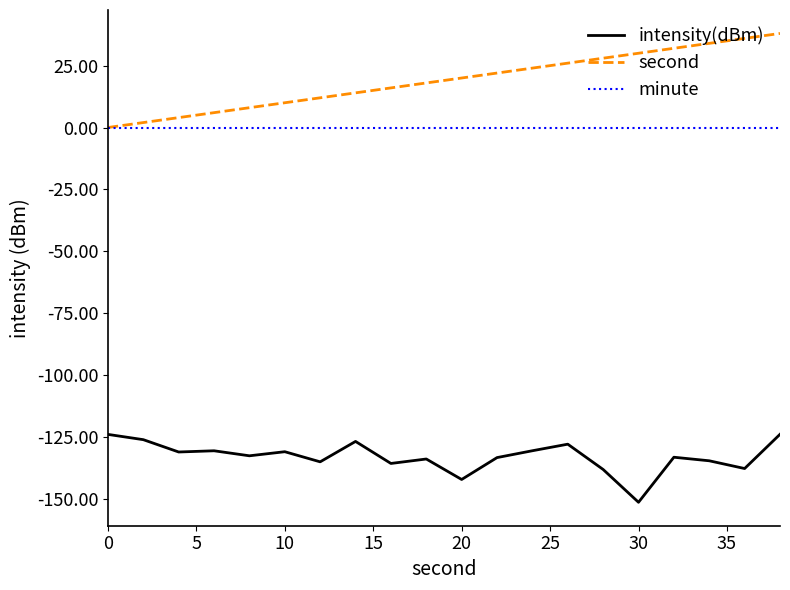

Is this an area chart (filled region under the line)?

No